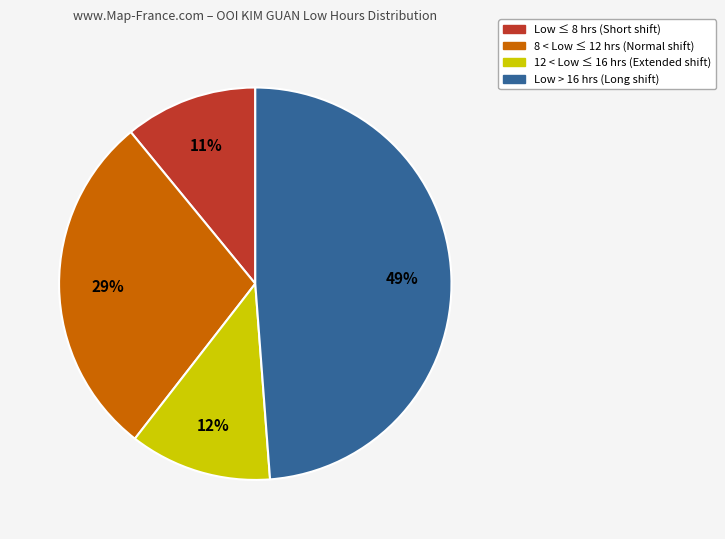

To the nearest percent, what is the average slice percentage?

25%